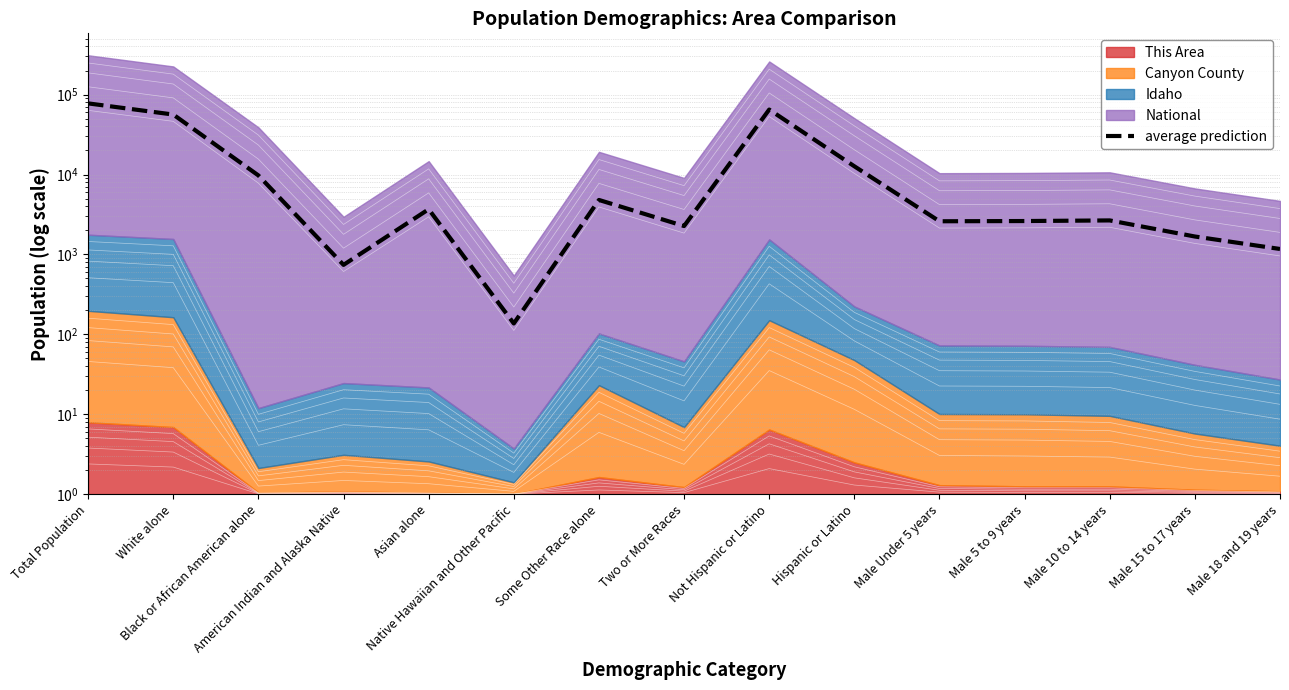

List the labels in order of value, smallest first.

Native Hawaiian and Other Pacific, American Indian and Alaska Native, Male 18 and 19 years, Male 15 to 17 years, Two or More Races, Male Under 5 years, Male 5 to 9 years, Male 10 to 14 years, Asian alone, Some Other Race alone, Black or African American alone, Hispanic or Latino, White alone, Not Hispanic or Latino, Total Population